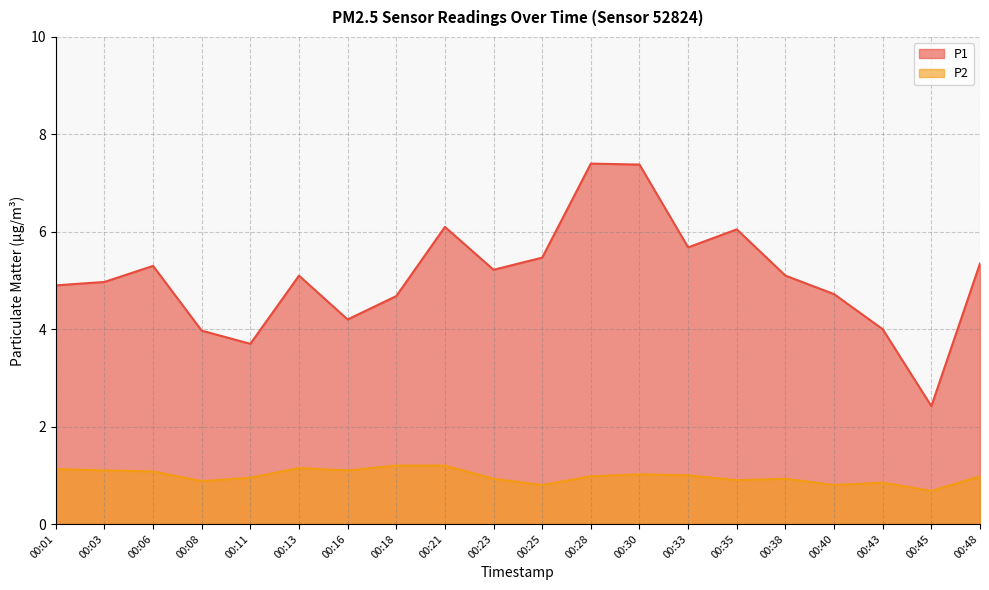

What is the difference between the maximum and minimum values in the P2 series?

0.5